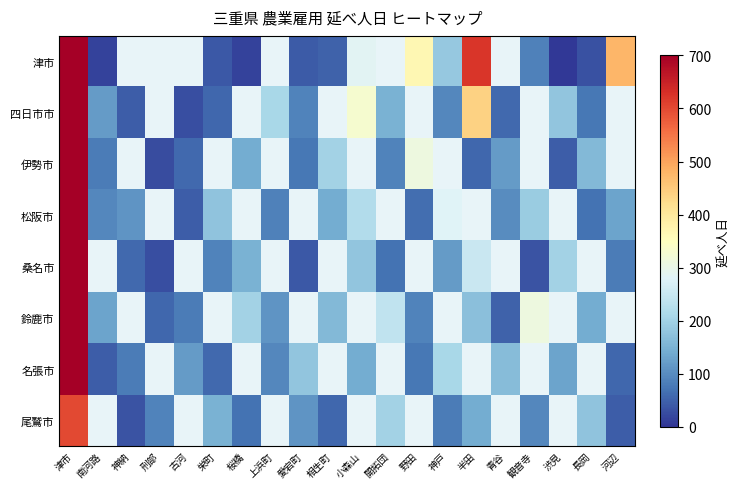

What is the difference between the maximum and minimum values in the 松阪市 series?

2155.0